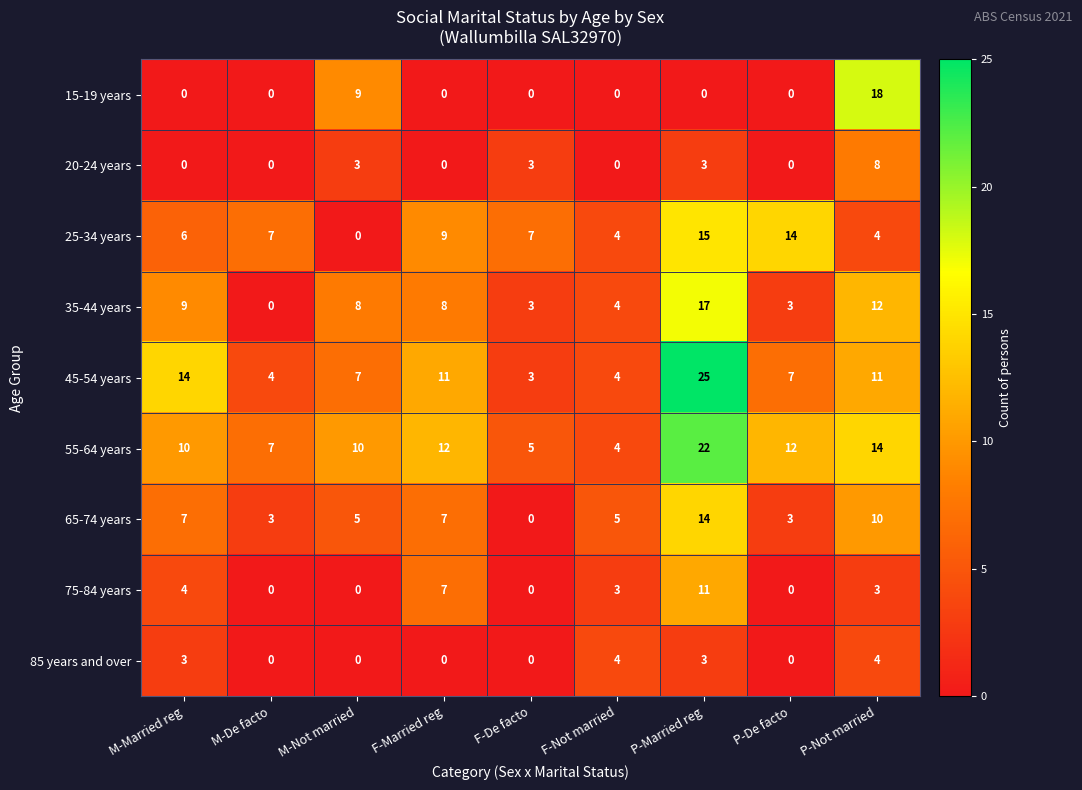

At which category is the sum across all series the highest?

P-Married reg